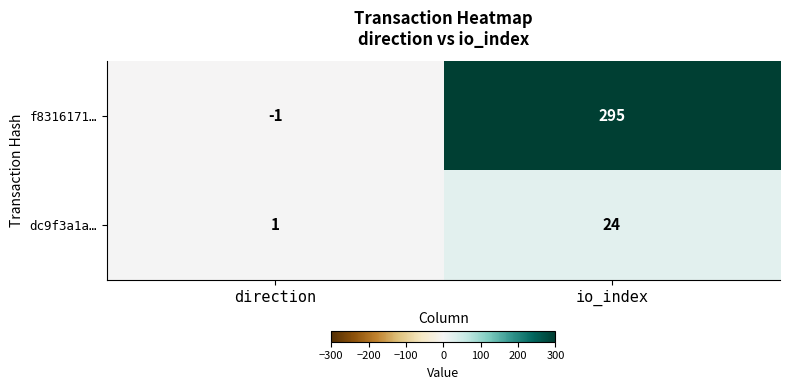

Count the number of data series in this chart.

2